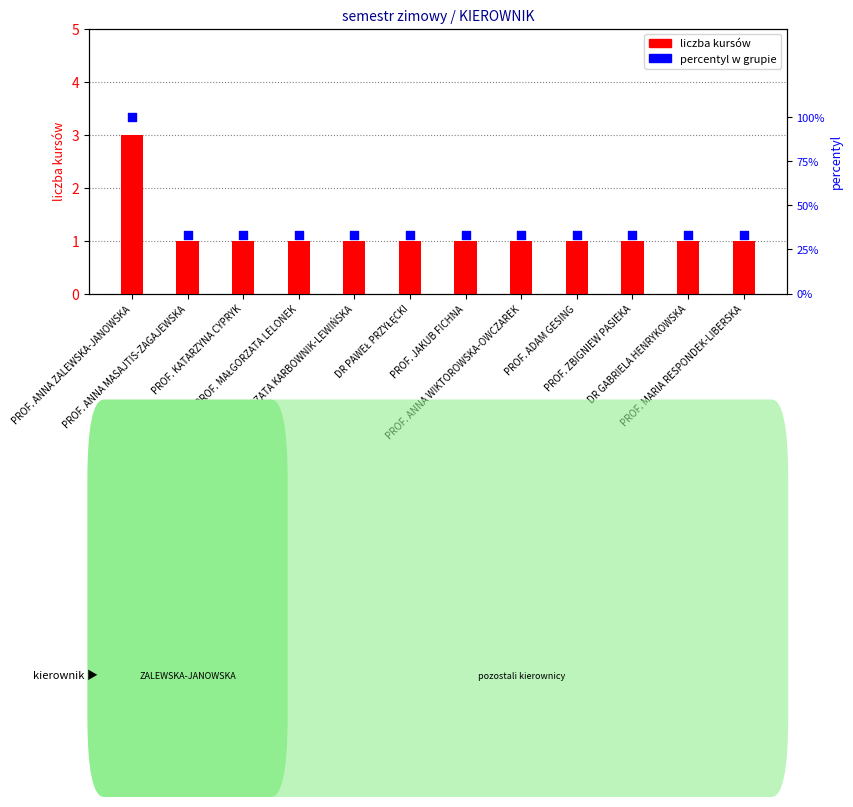

At how many categories does at least one series exceed 19?

12